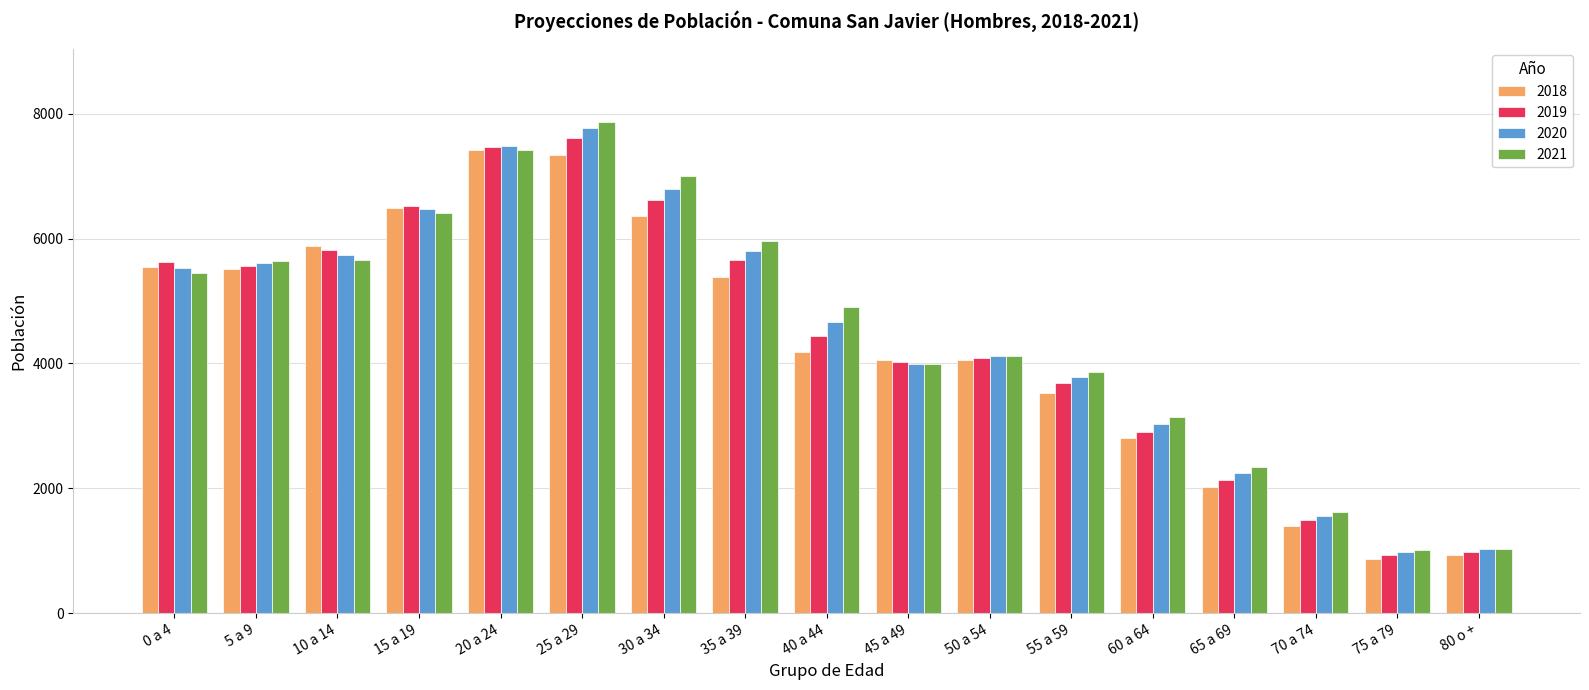

What is the greatest value displayed?

7866